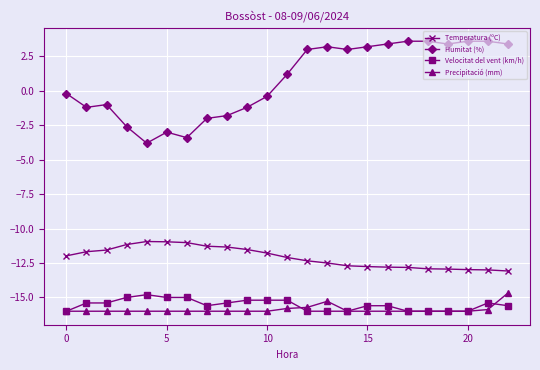

True or false: Velocitat del vent (km/h) and Humitat (%) cross at least once.

False